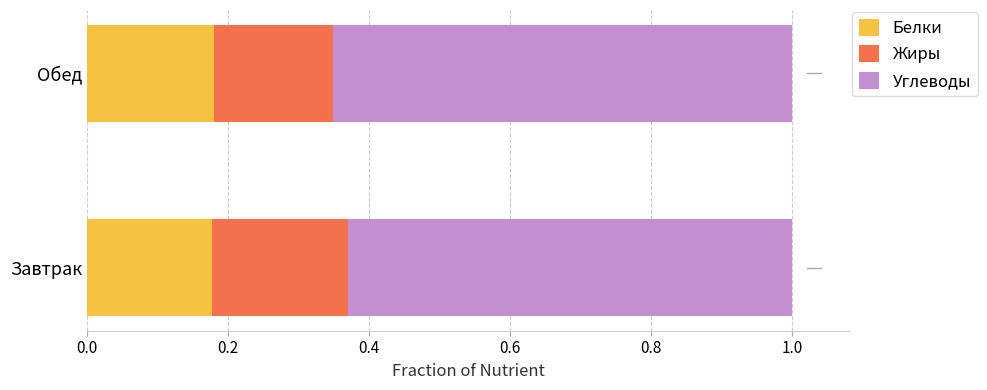

What is the sum of all Белки values?

0.4